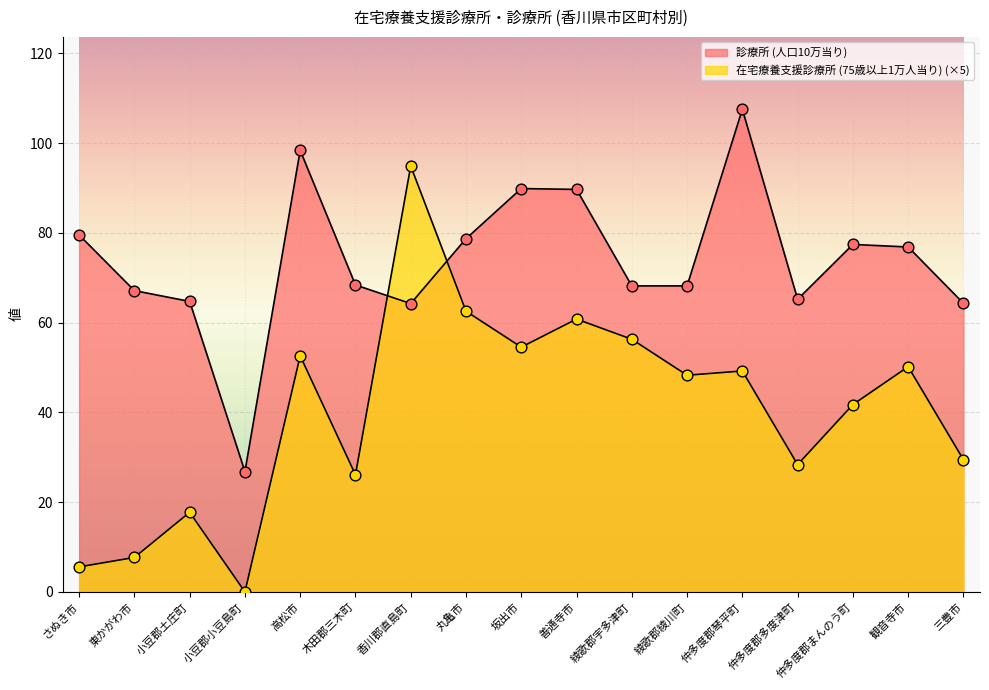

Is the value of 診療所 (人口10万当り) at 小豆郡小豆島町 greater than the value of 在宅療養支援診療所 (75歳以上1万人当り) at 観音寺市?

No